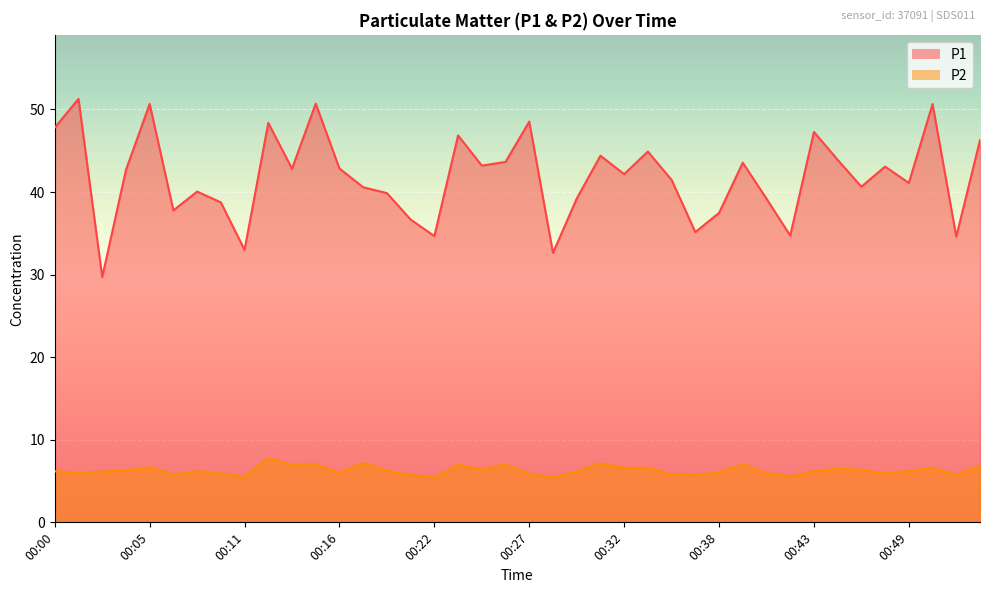

Read the P1 value at 00:16.

42.9